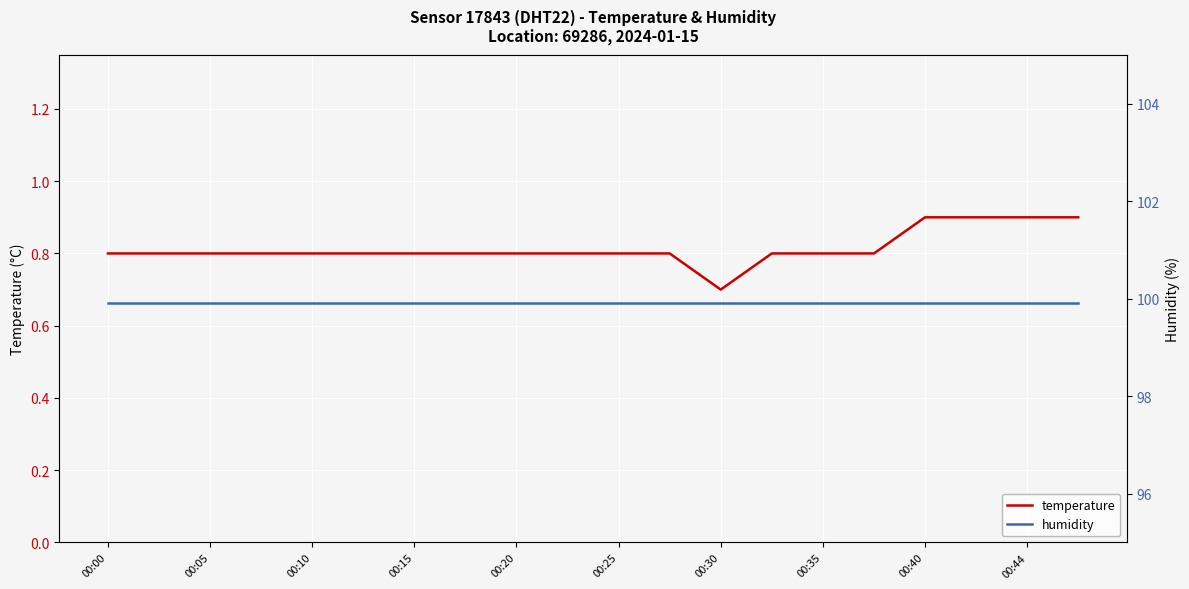

Where is temperature nearest to the value 0?

00:30